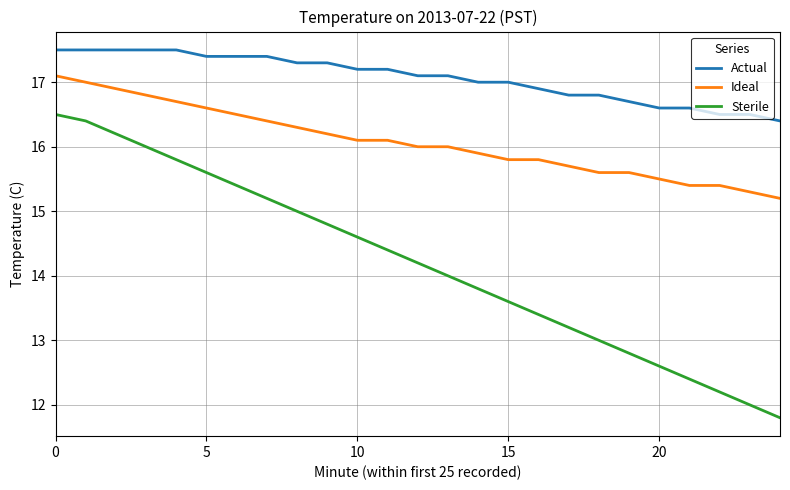

Rank the series by their average value, from highest to lowest.

Actual, Ideal, Sterile